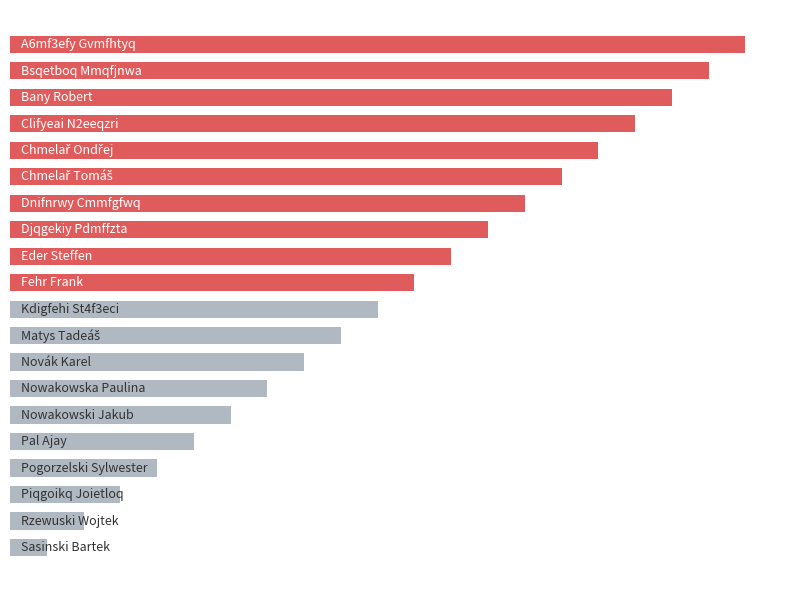

Are the bars grouped side by side (vs. stacked)?

No